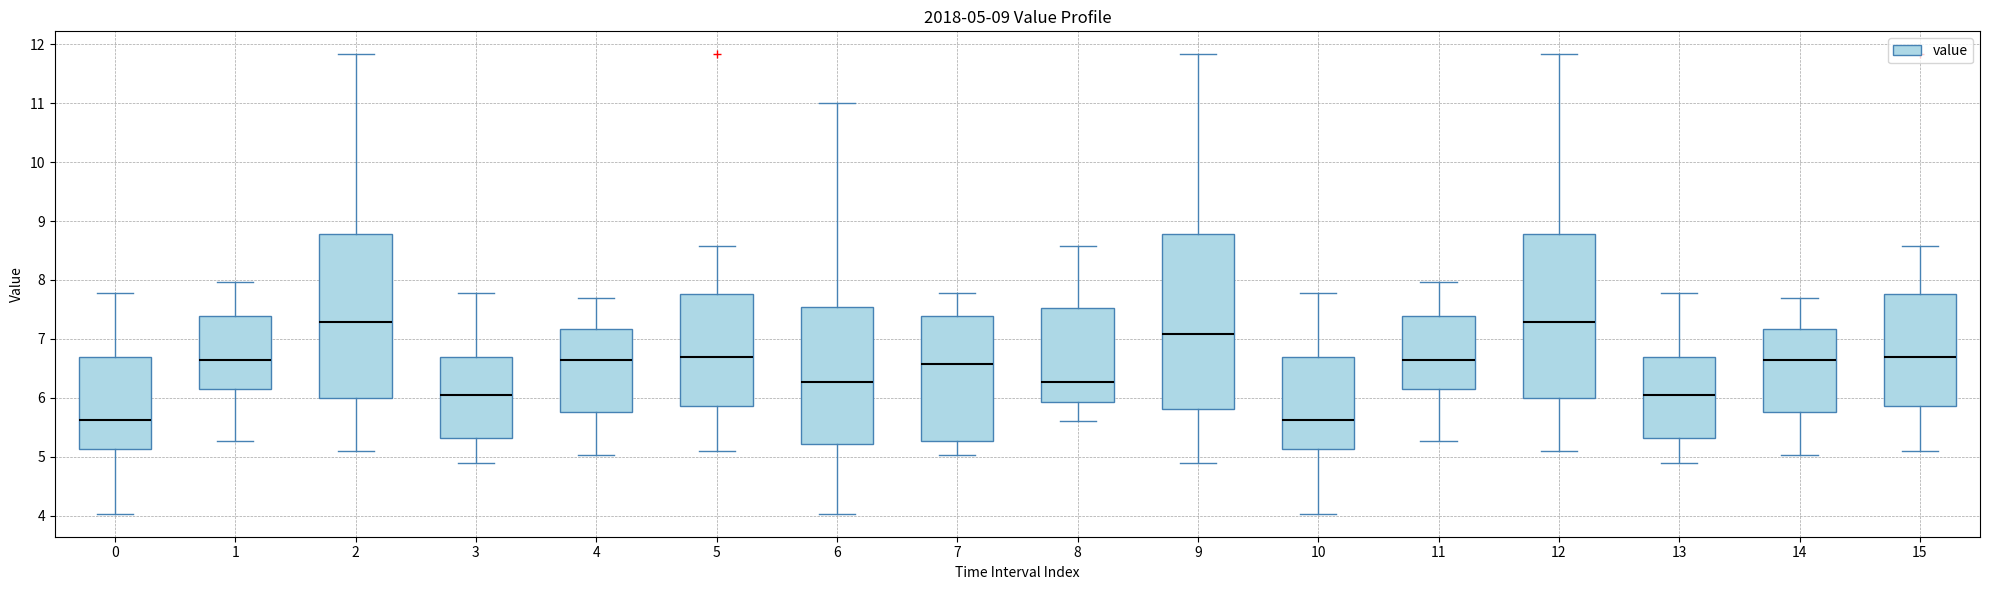

Which box is the tallest, from its lower edge to its upper edge?

9